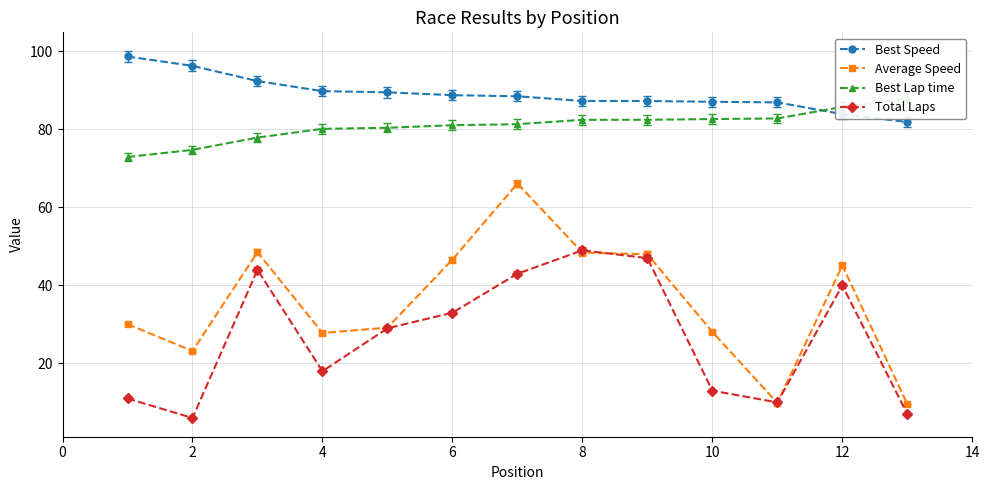

In Total Laps, how many points are higher than both neighbors (excluding endpoints)?

3